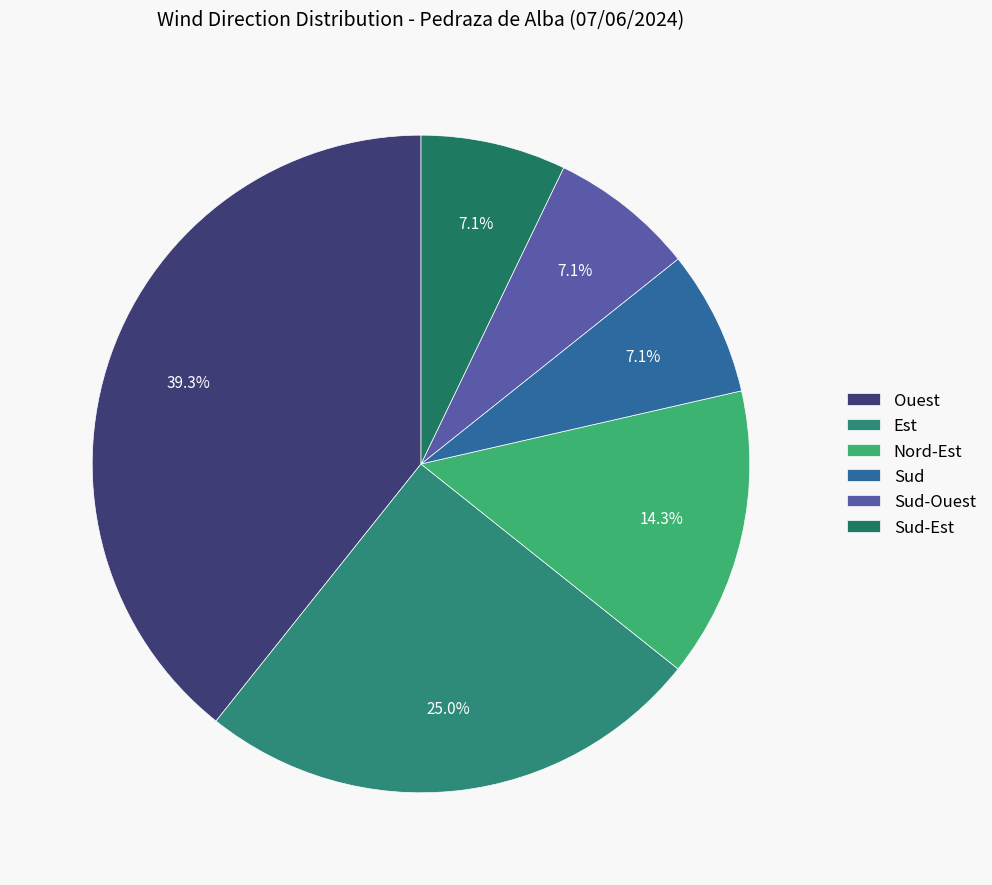

How many segments does this pie chart have?

6